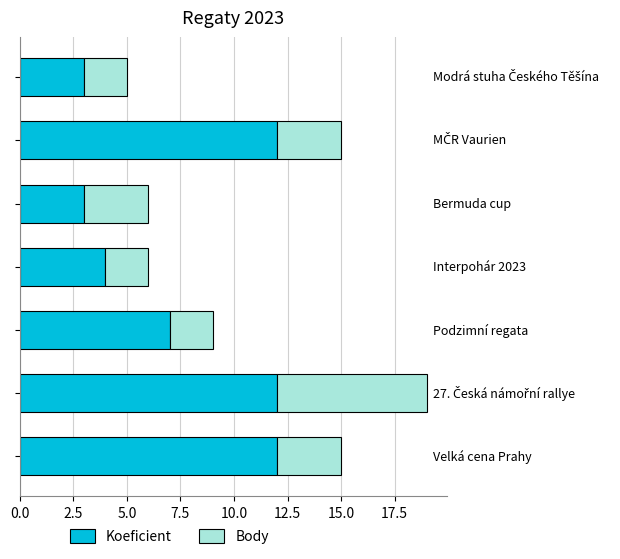

What is the difference between the maximum and second lowest values in the Koeficient series?

9